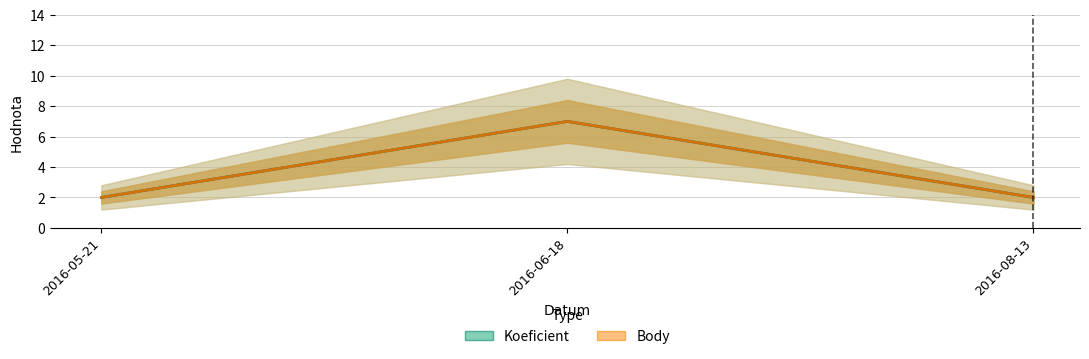

Count the Body values in the range 2 to 7.

3